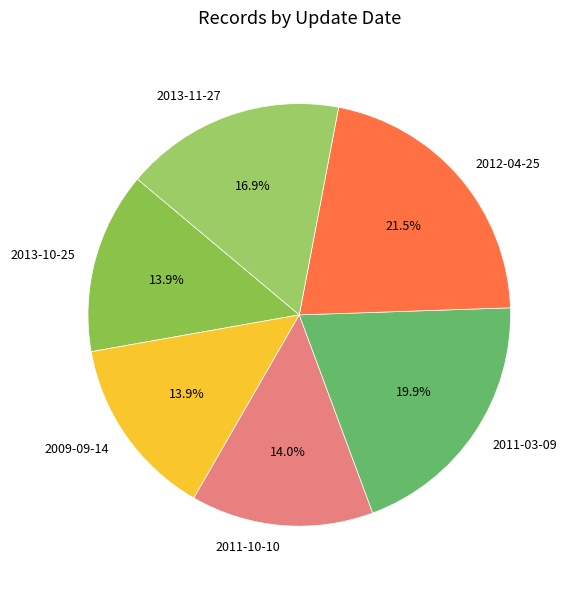

Is there a majority slice in this chart?

No